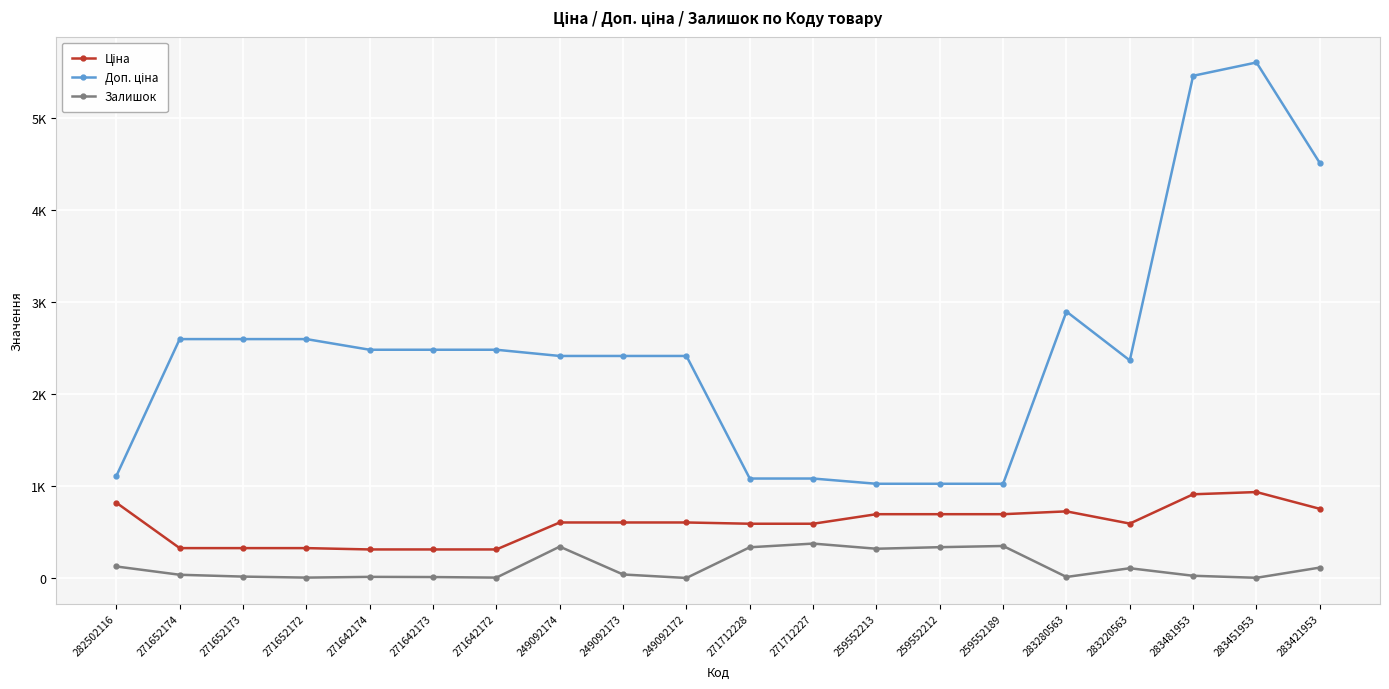

True or false: Залишок and Доп. ціна intersect in this chart.

False